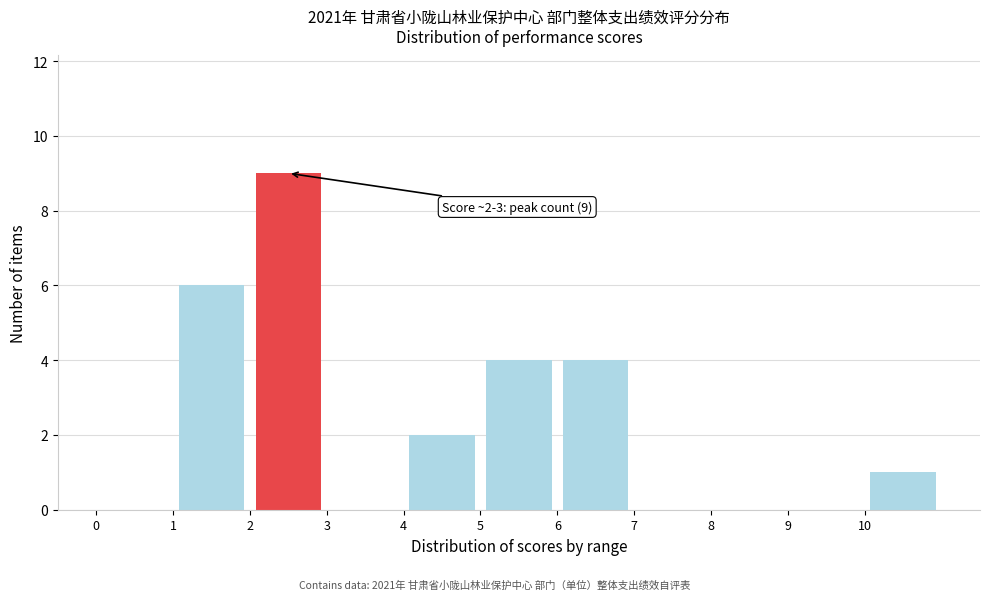

Which range on the x-axis has the tallest bar?

2 to 3